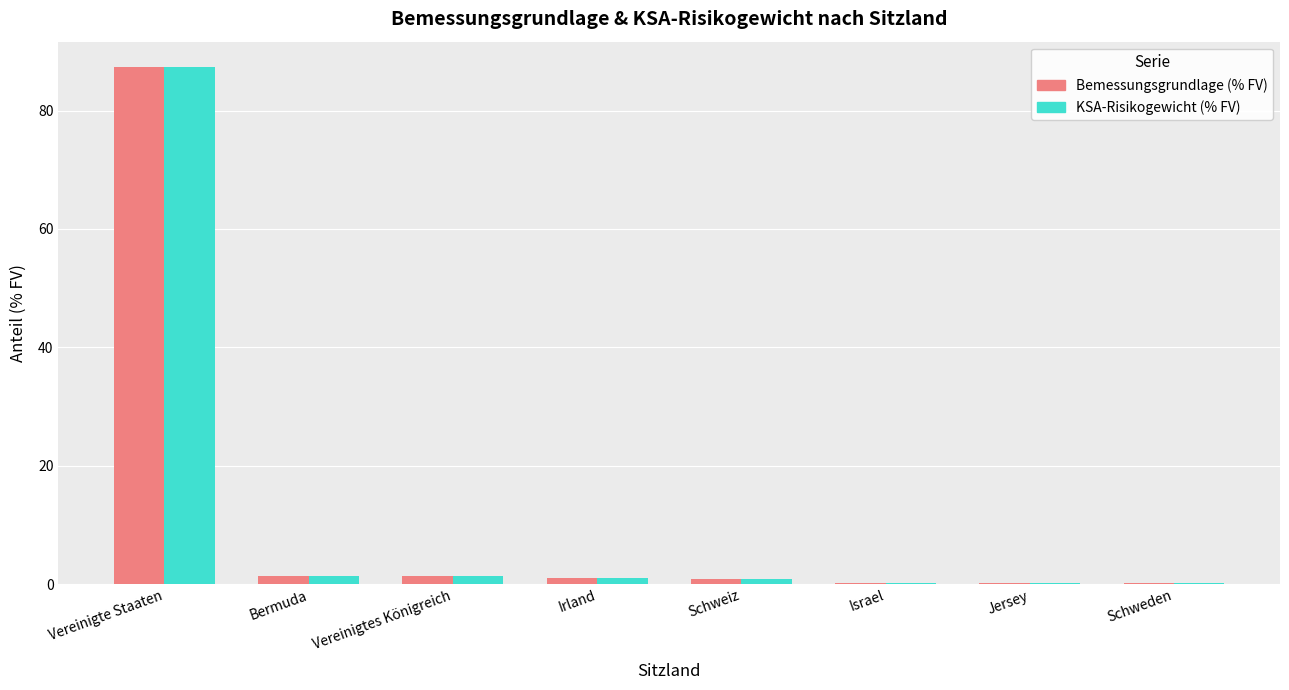

What is the maximum value shown in the chart?

87.3